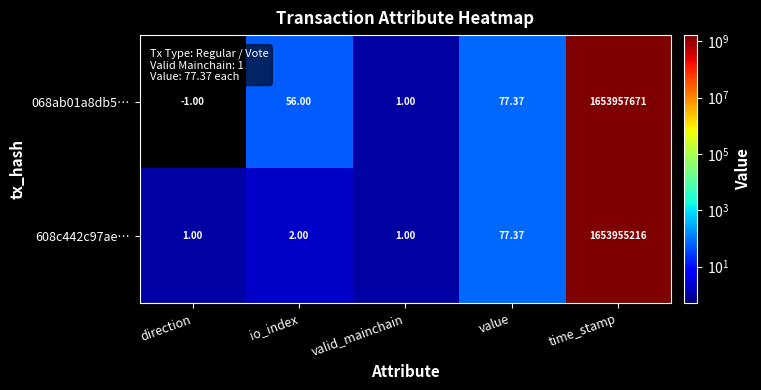

Which label corresponds to the smallest value in the chart?

direction